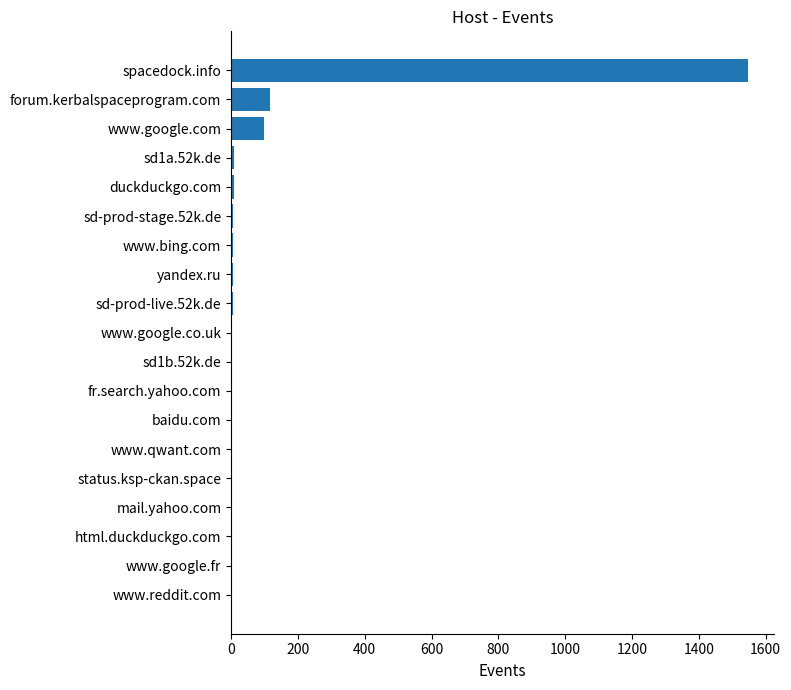

Which label corresponds to the largest value in the chart?

spacedock.info